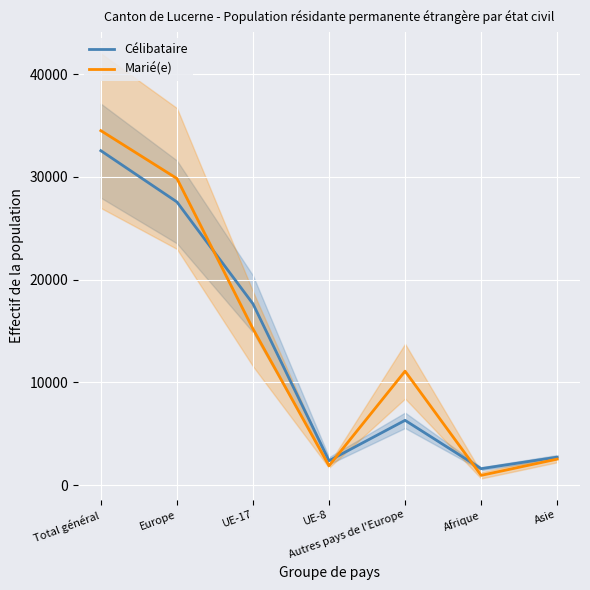

In Célibataire, how many points are lower than both neighbors (excluding endpoints)?

2